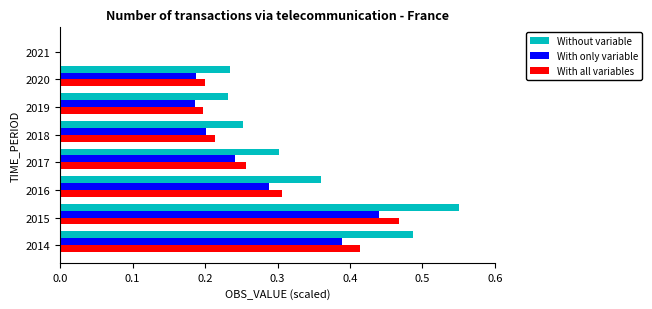

The With all variables series shows 0.2 at 2015. True or false?

False